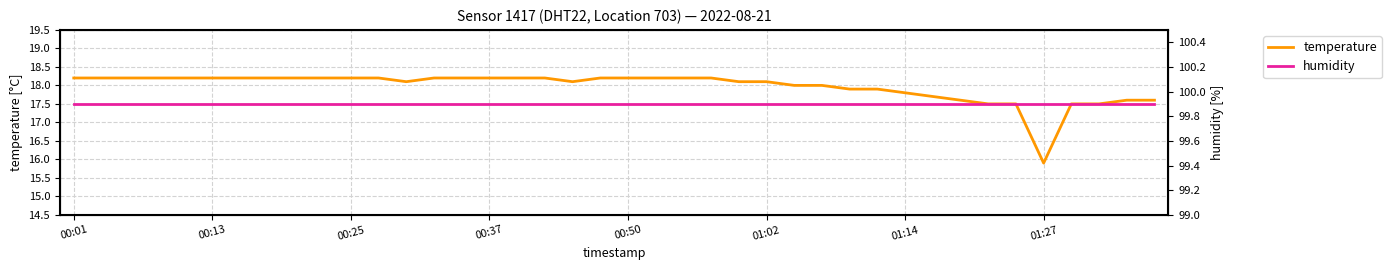

How many series are shown in this chart?

2